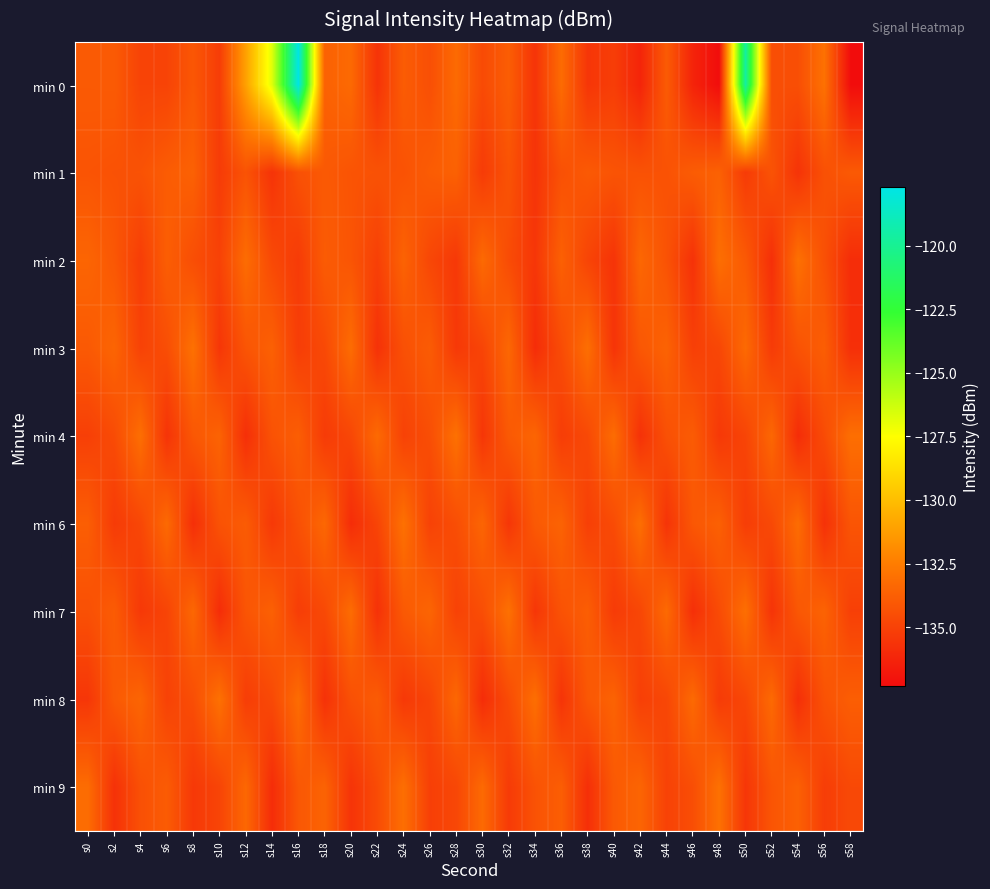

Between s14 and s32, which series saw the biggest shift?

min 0